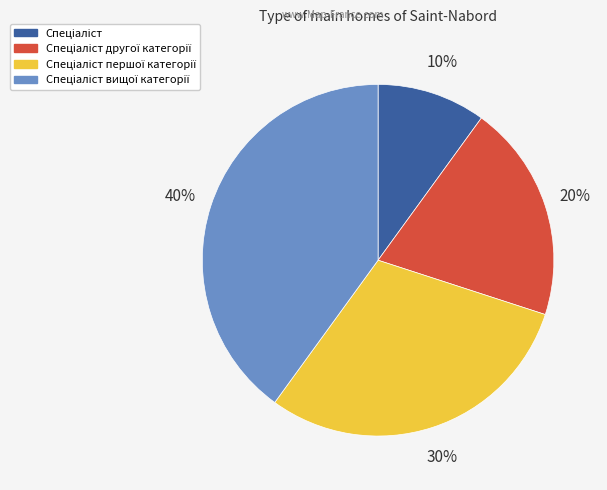

How many segments does this pie chart have?

4